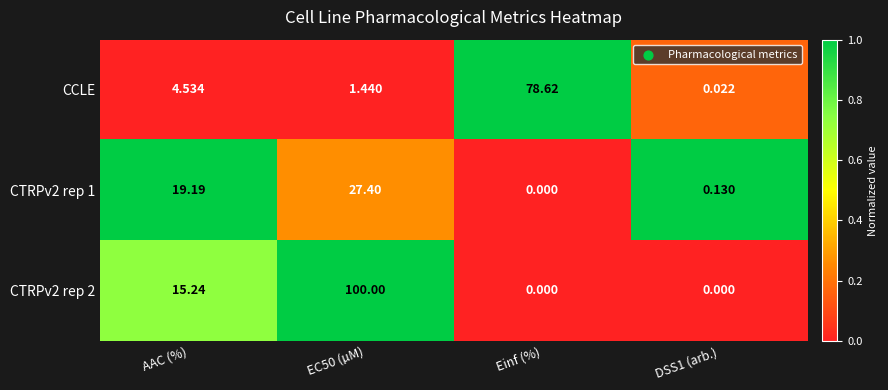

Is the value of CTRPv2 rep 2 at AAC (%) greater than the value of CTRPv2 rep 1 at Einf (%)?

Yes